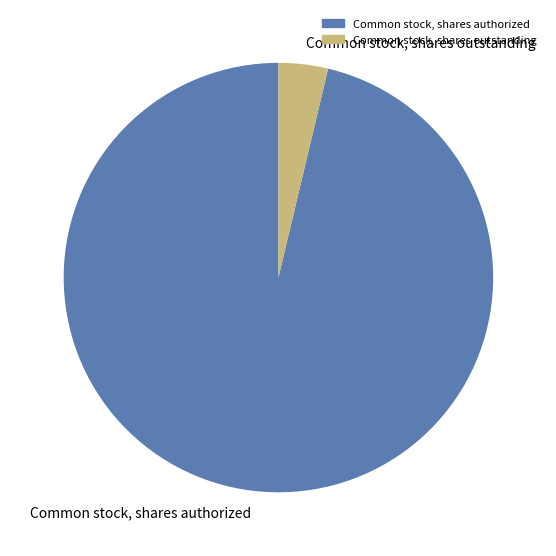

Which category has the smallest portion of the pie?

Common stock, shares outstanding